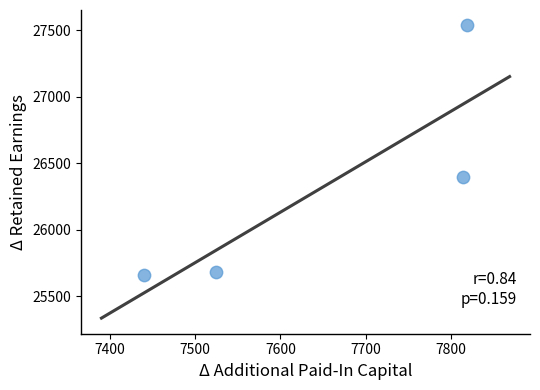

What Y value in the scatter plot is closest to 26603?

26395